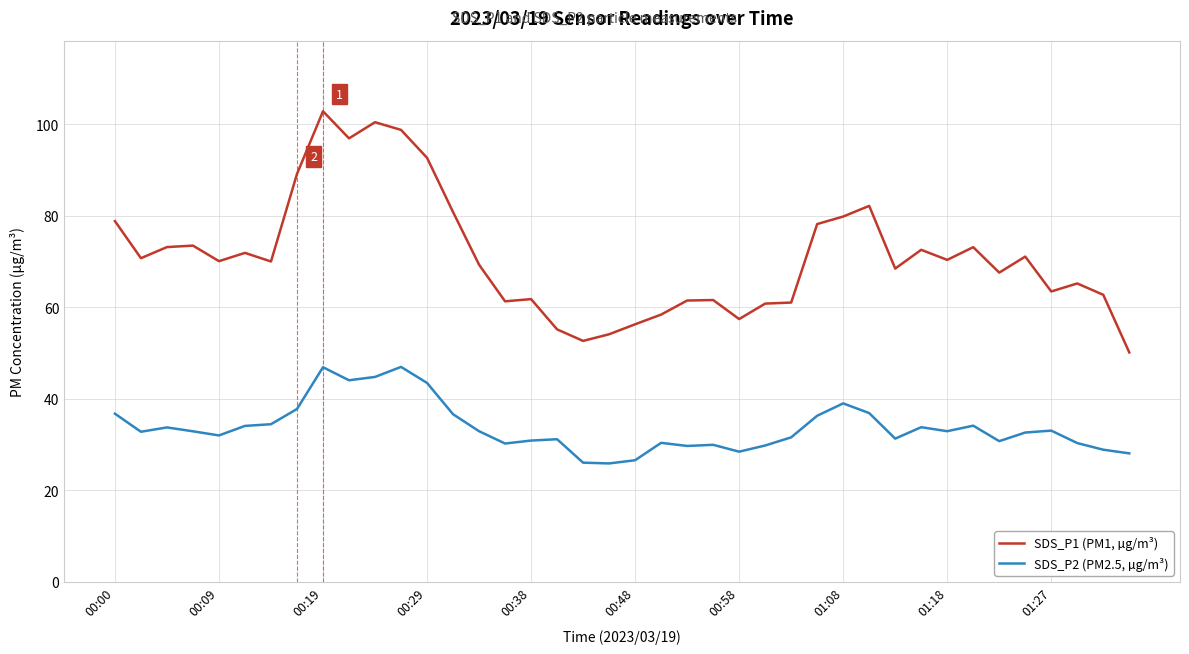

True or false: SDS_P2 (PM2.5, µg/m³) and SDS_P1 (PM1, µg/m³) cross at least once.

False